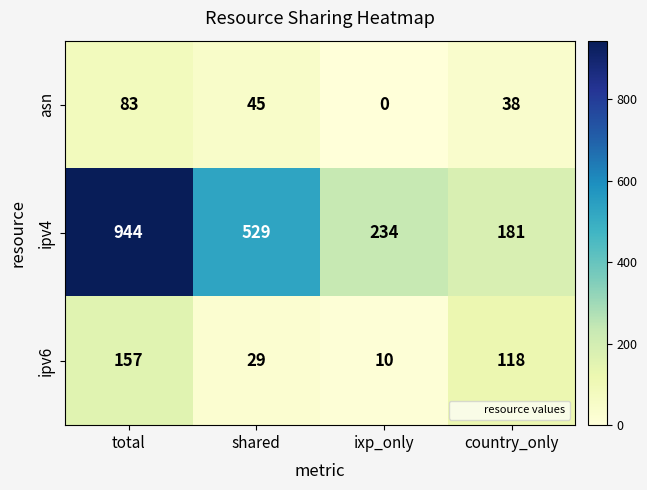

What is the difference between the ipv4 values at ixp_only and total?

710